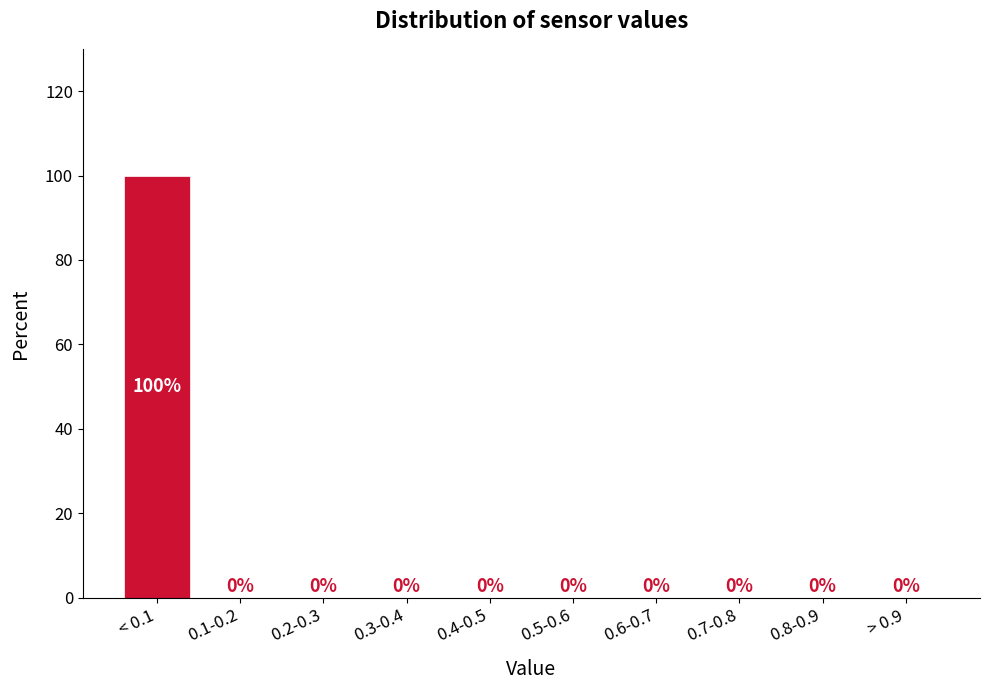

Reading right to left, what are all the values shown in this chart?

> 0.9=0	0.8-0.9=0	0.7-0.8=0	0.6-0.7=0	0.5-0.6=0	0.4-0.5=0	0.3-0.4=0	0.2-0.3=0	0.1-0.2=0	< 0.1=100